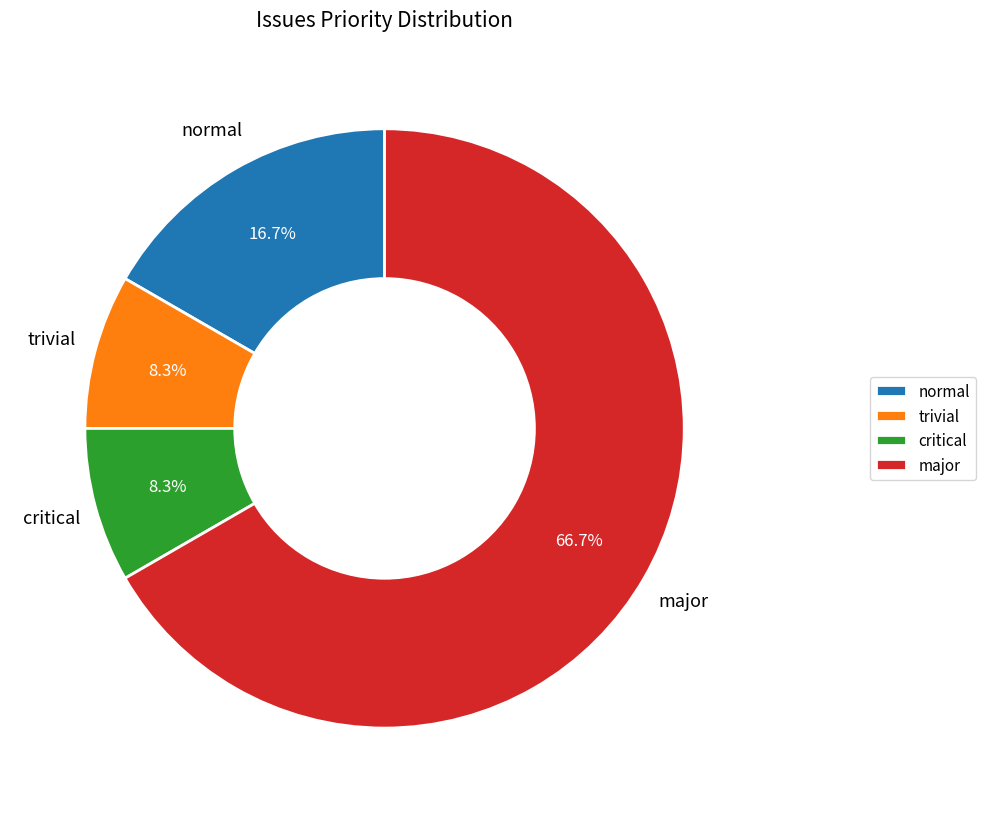

Do normal and critical together represent more than half of the pie?

No